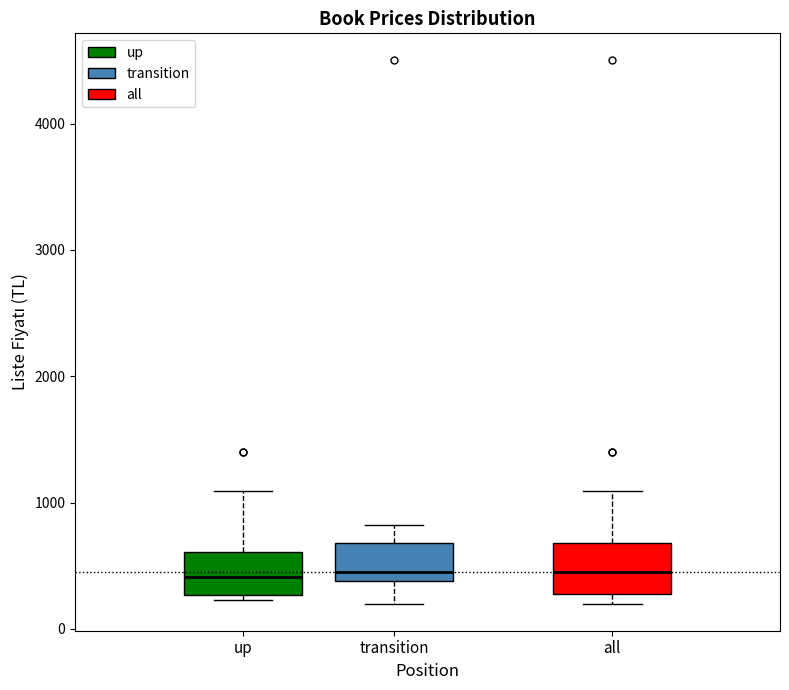

Where does the upper whisker of the box for up end on the y-axis? The values are not printed on the chart, so give them approximately, as read against the axis.

1100